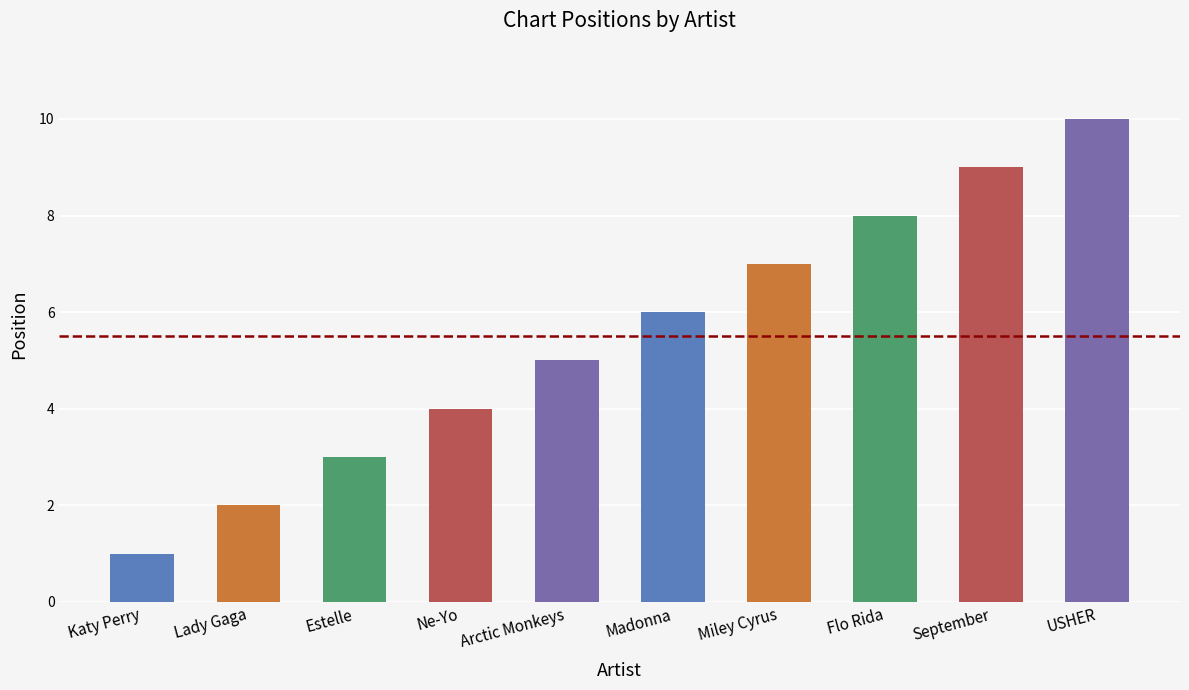

Reading left to right, extract all data points from this chart.

1	2	3	4	5	6	7	8	9	10